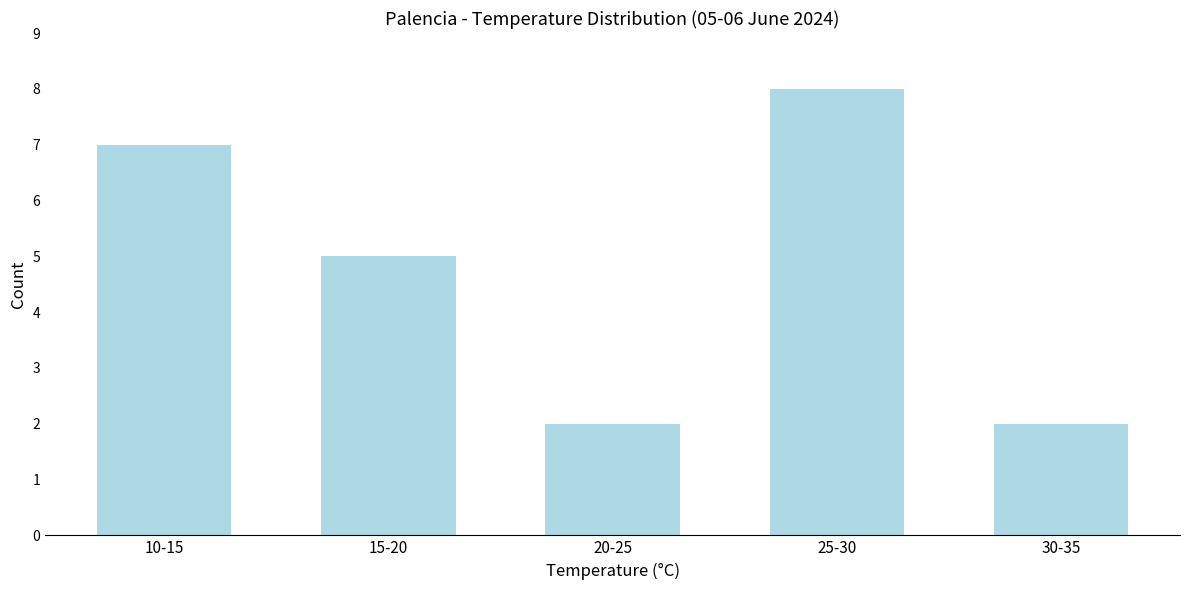

Reading right to left, extract all data points from this chart.

2	8	2	5	7